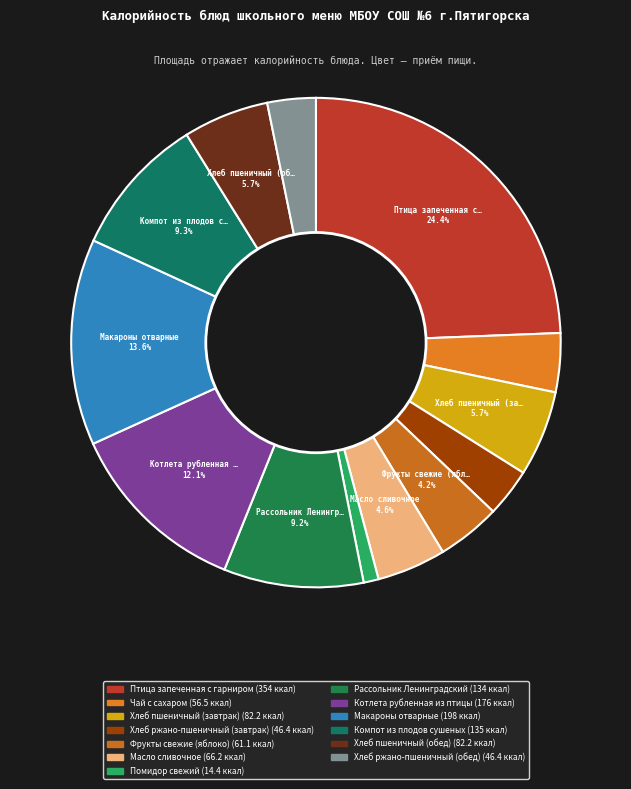

Count the number of slices in the pie.

13